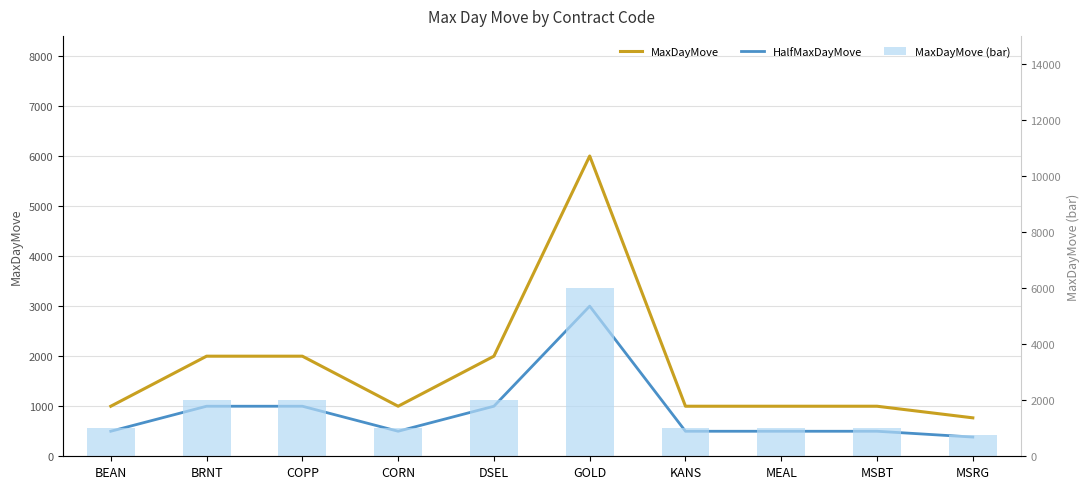

What is the label of the 6th bar from the right?

DSEL